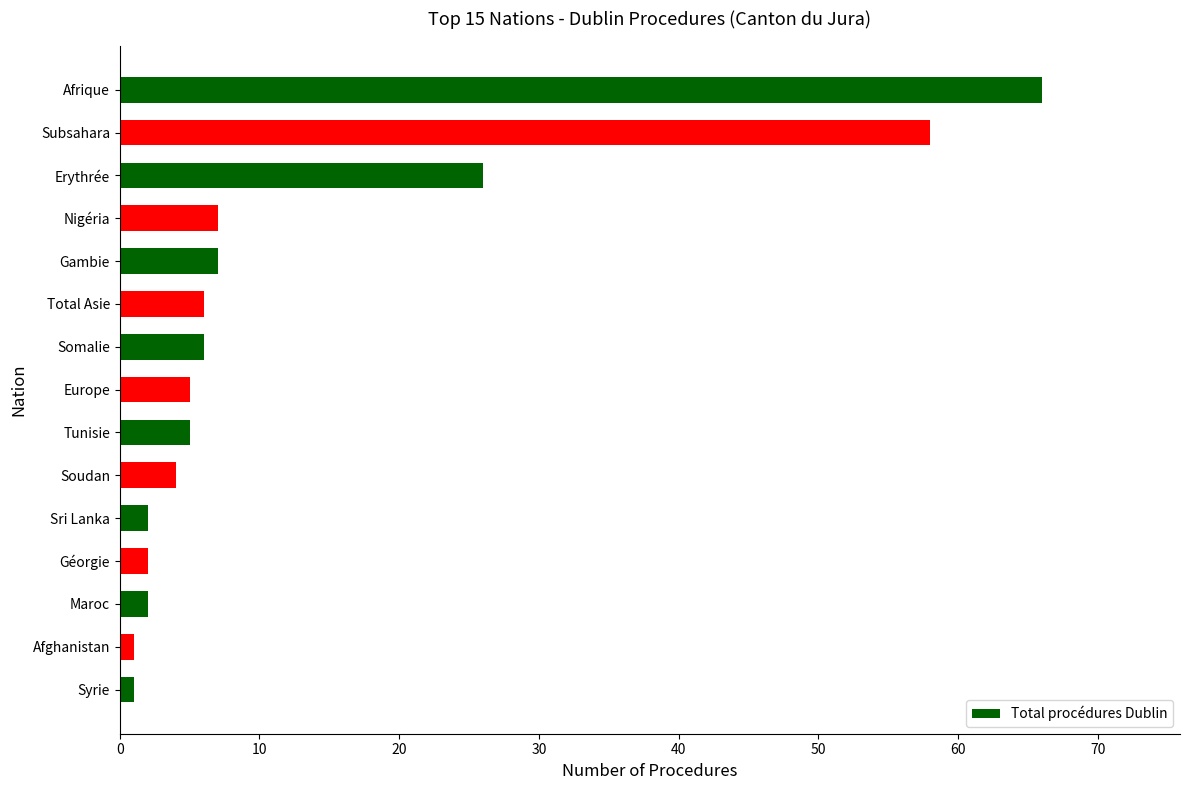

What is the greatest value displayed?

66